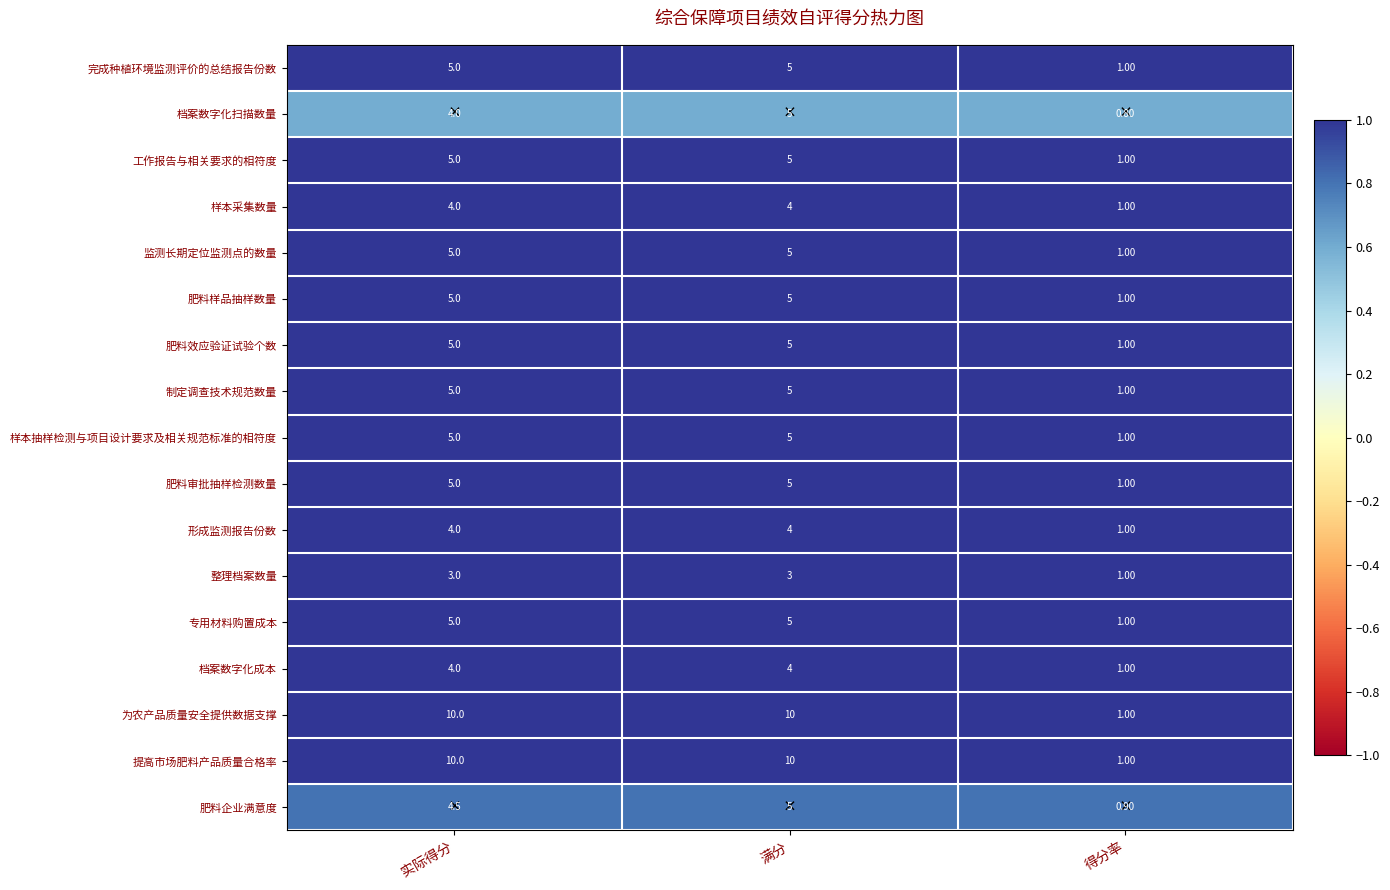

Which series changed the most between 实际得分 and 满分?

档案数字化扫描数量